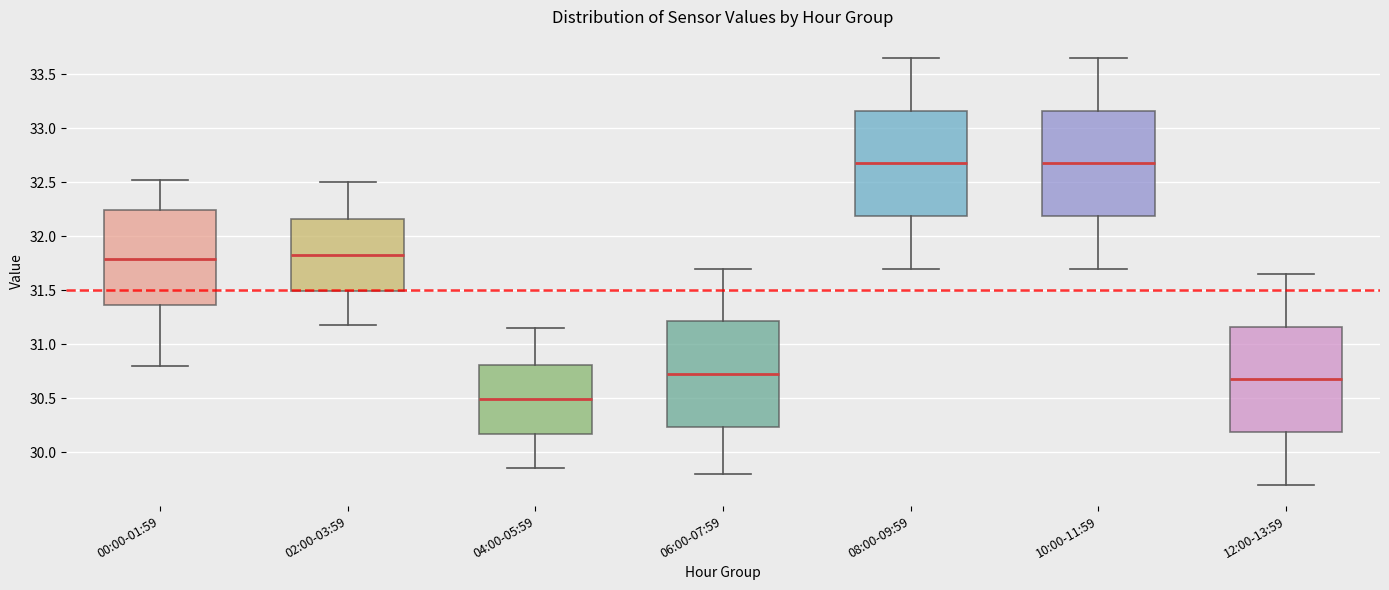

Where is the lower edge of the box for 12:00-13:59 on the y-axis? The values are not printed on the chart, so give them approximately, as read against the axis.

30.20